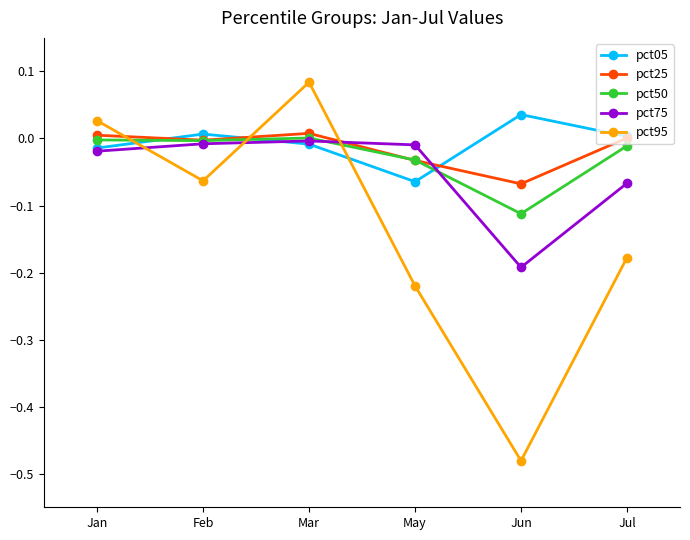

Which series has the largest range (max minus min)?

pct95